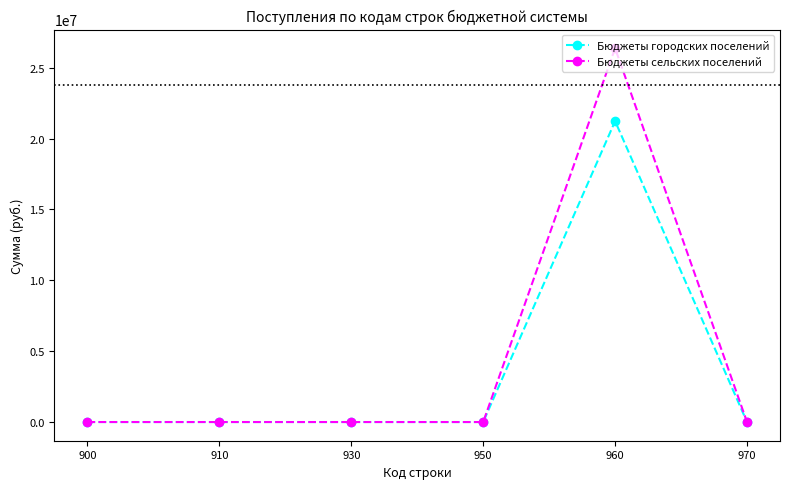

Is it true that Бюджеты сельских поселений equals -12287072.1 at 930?

False